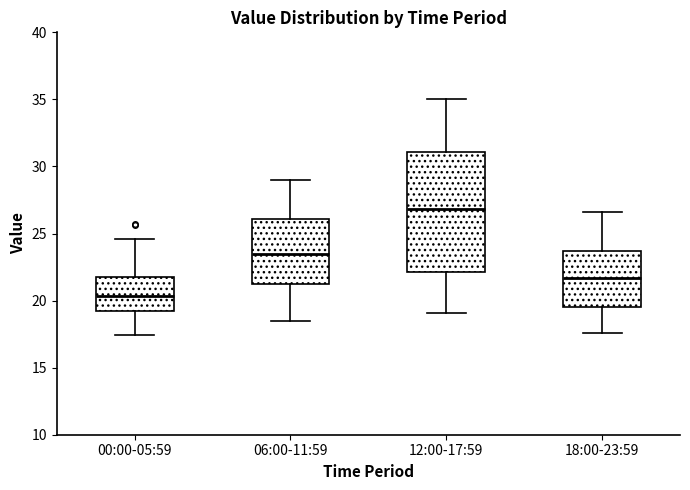

Comparing the boxes themselves (not the whiskers), which one is the tallest?

12:00-17:59